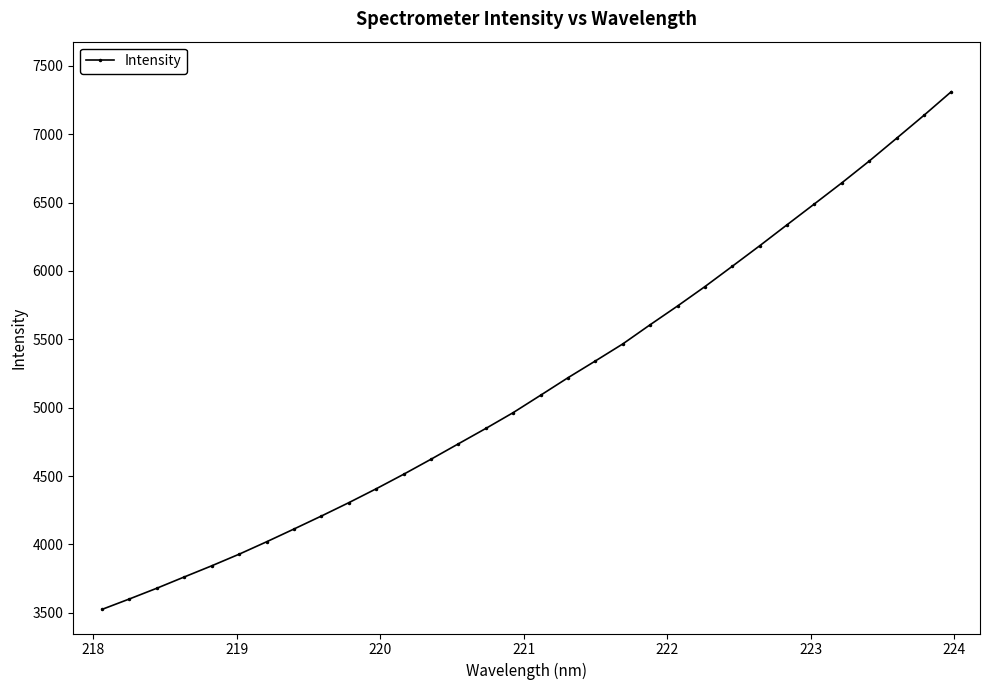

Does the chart display data point markers on the line(s)?

Yes